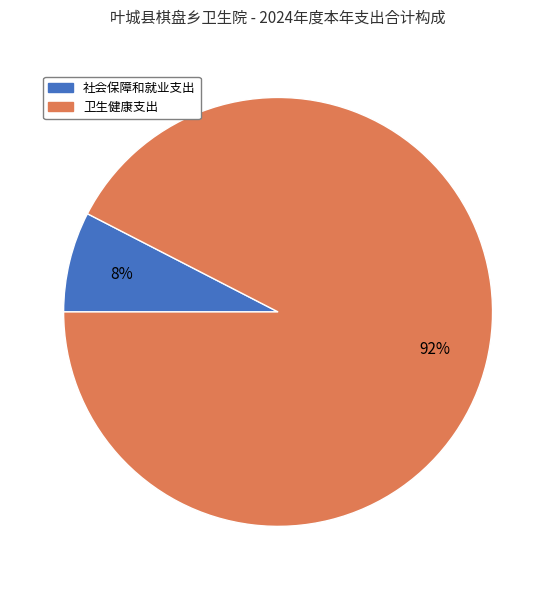

Which has a higher value, 社会保障和就业支出 or 卫生健康支出?

卫生健康支出